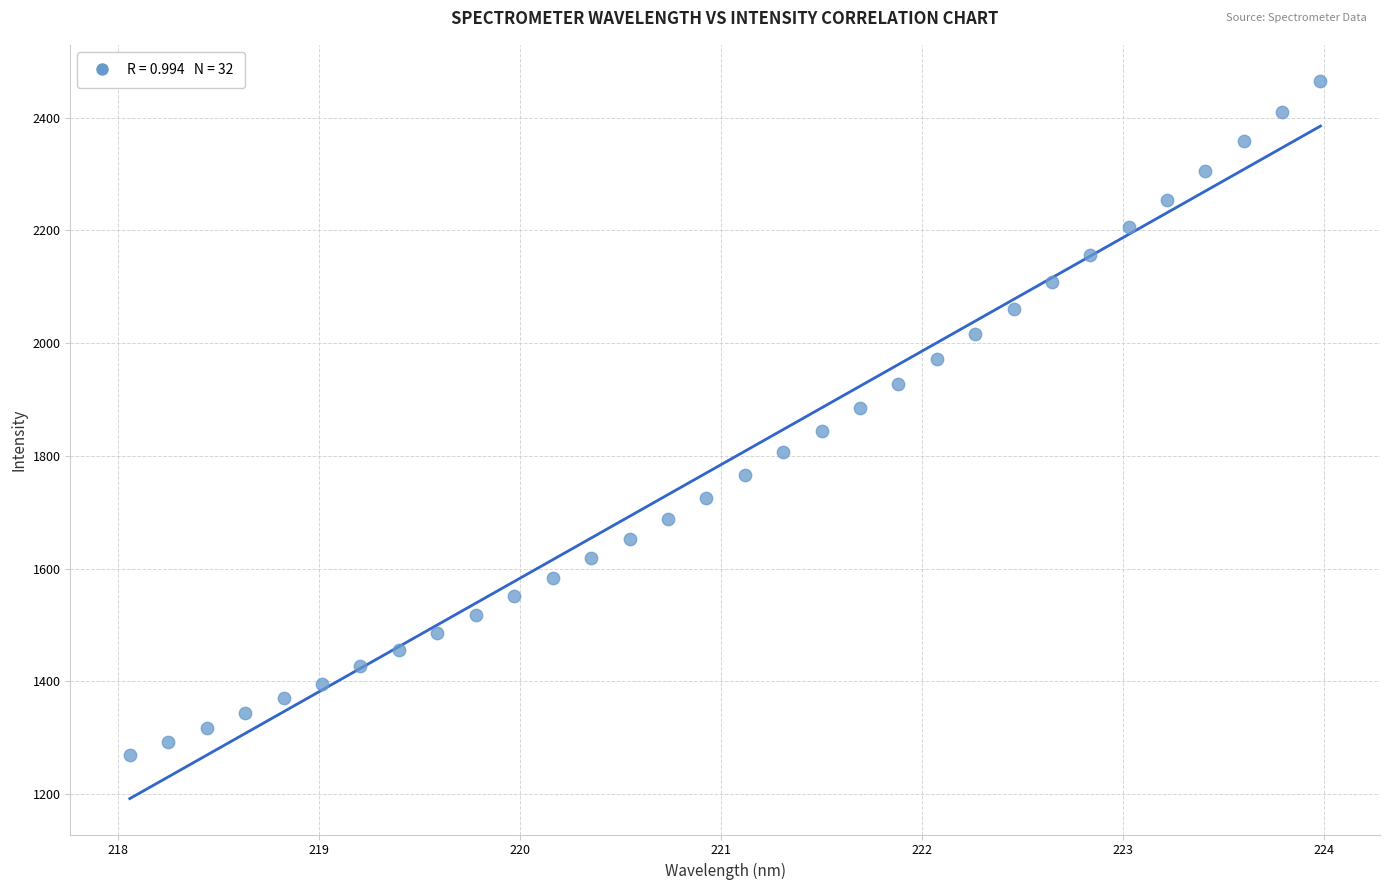

What is the range of Y values (max minus min)?

1196.0